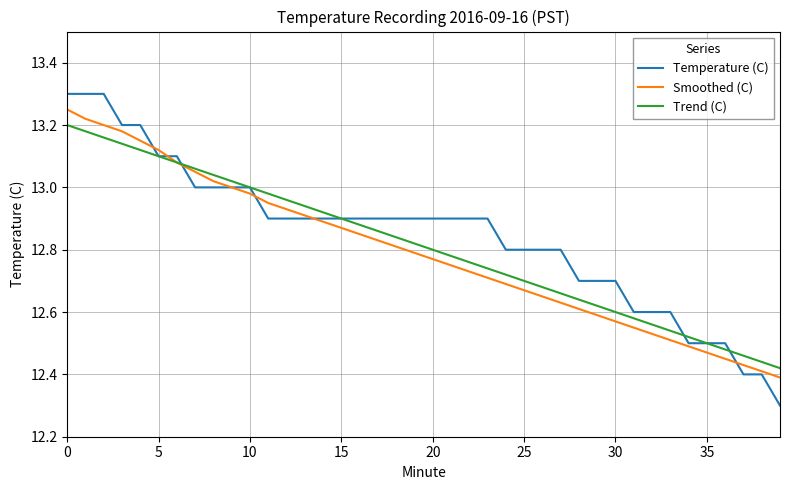

Does the chart have visible grid lines?

Yes